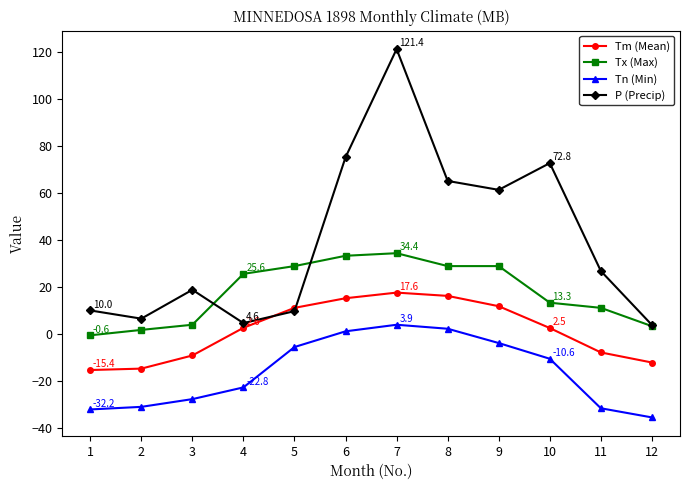

What is the smallest value displayed?

-35.6